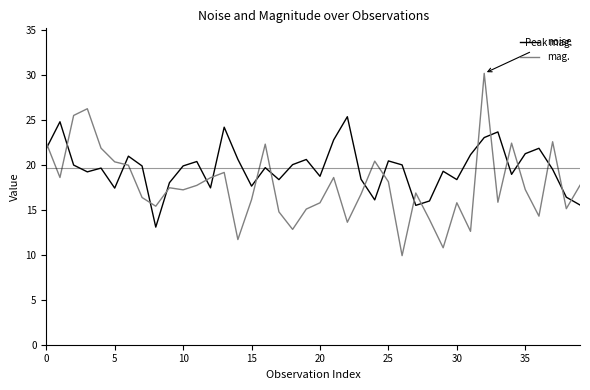

How many intersections are there between mag. and noise?

20